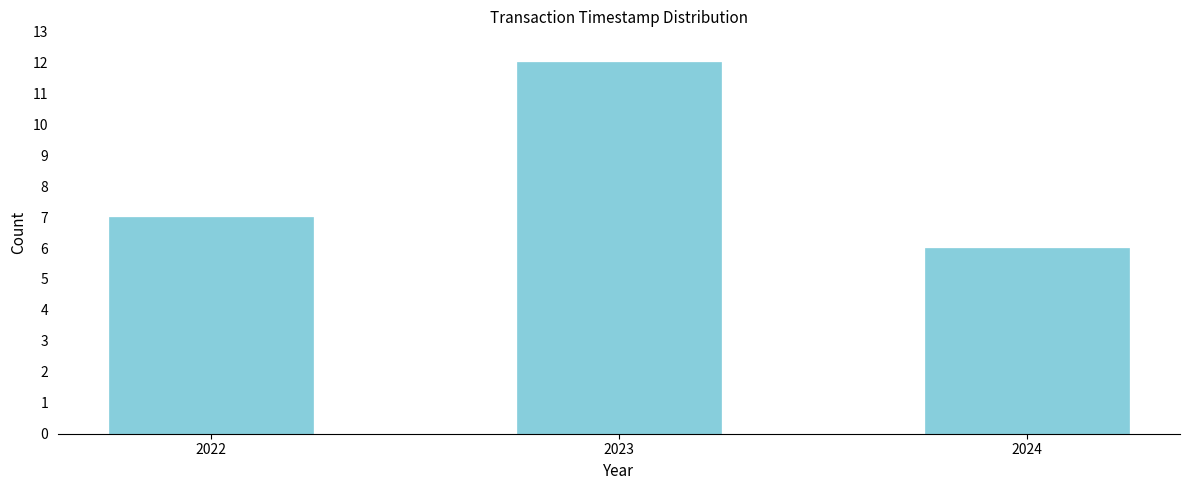

Reading left to right, transcribe all the data shown in this chart.

2022=7	2023=12	2024=6